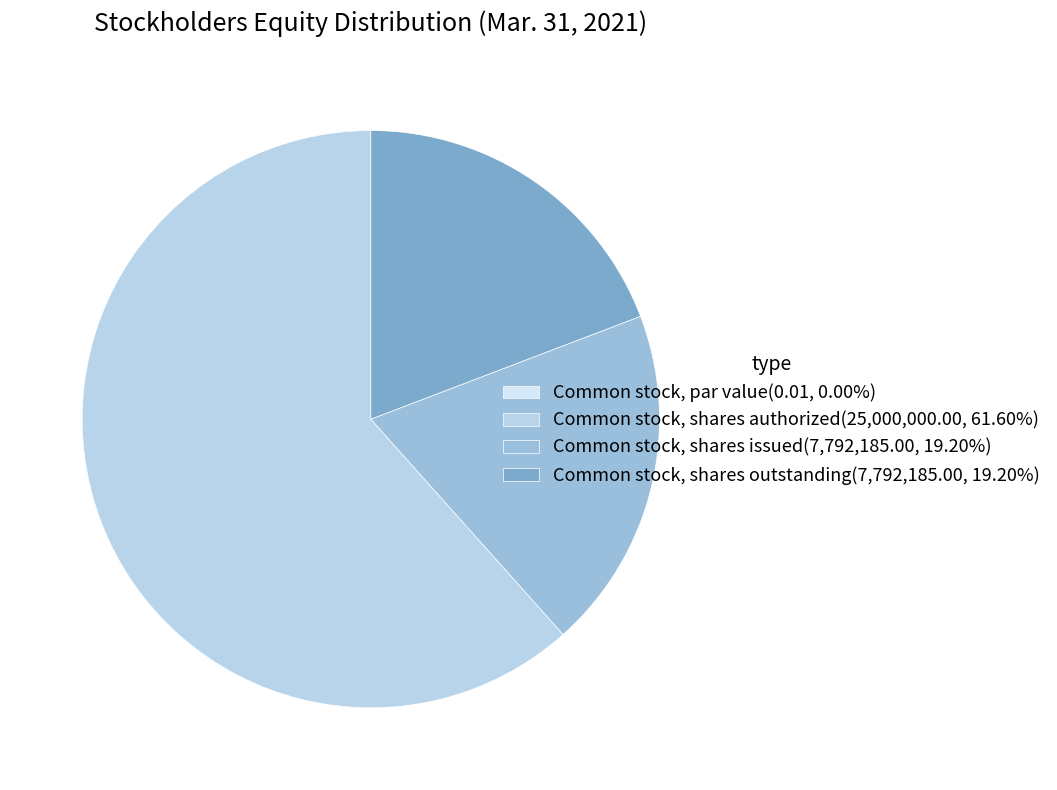

Is it true that Common stock, shares authorized is 62% of the pie?

True